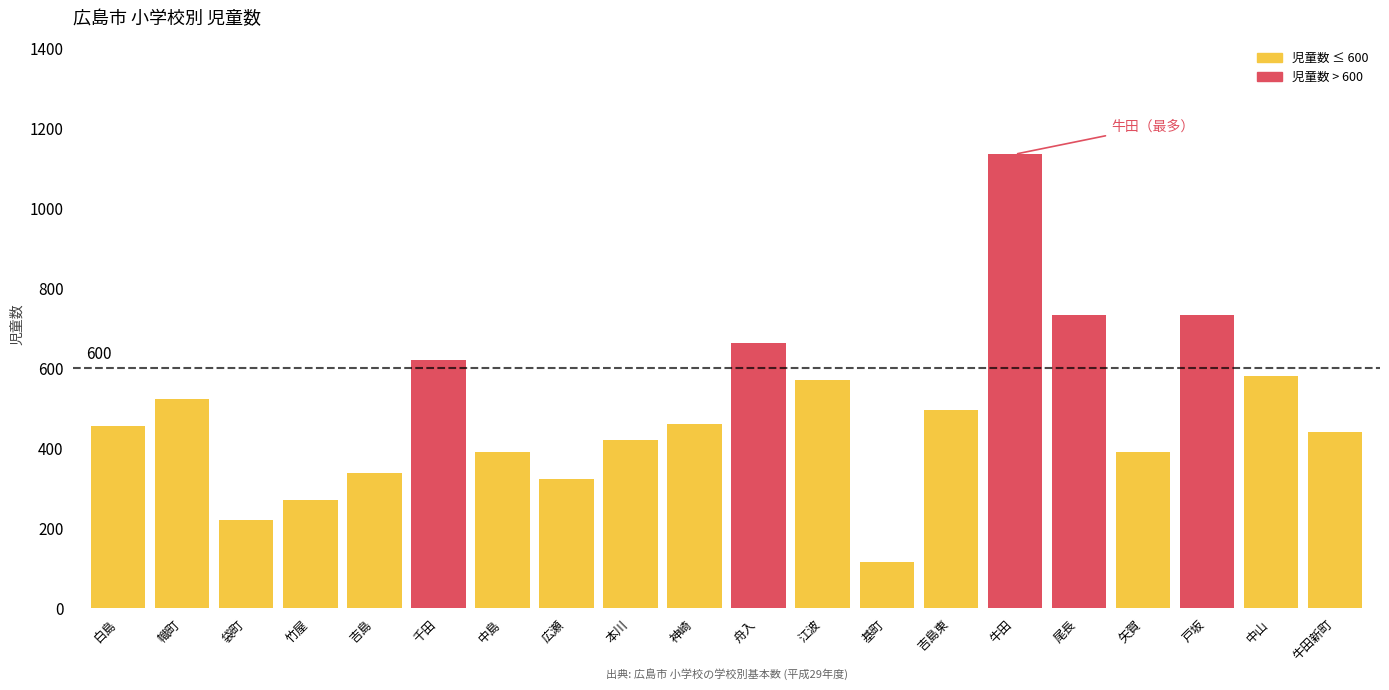

What is the label of the 11th bar from the right?

神崎